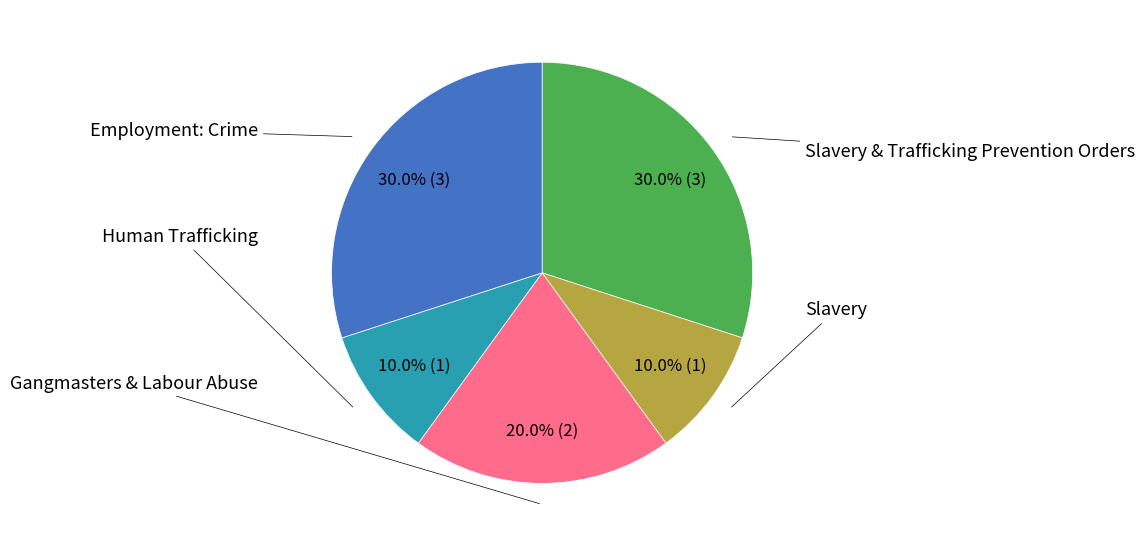

Does any single category account for the majority?

No